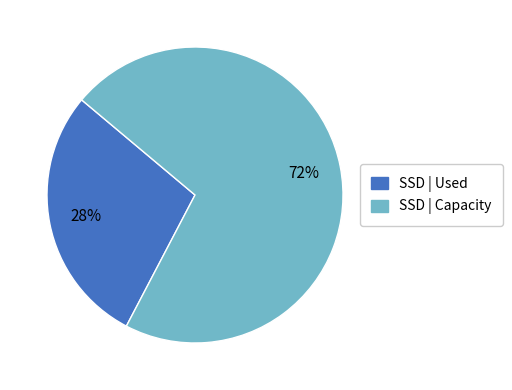

To the nearest percent, what is the average slice percentage?

50%